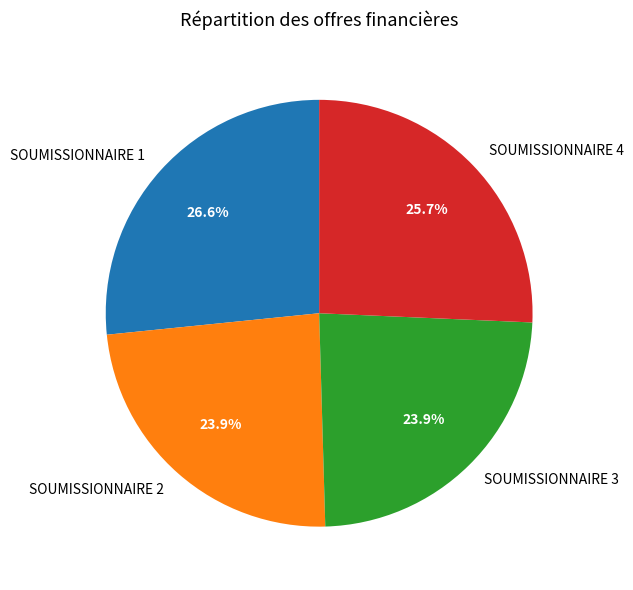

True or false: SOUMISSIONNAIRE 3 accounts for 24% of the total.

True